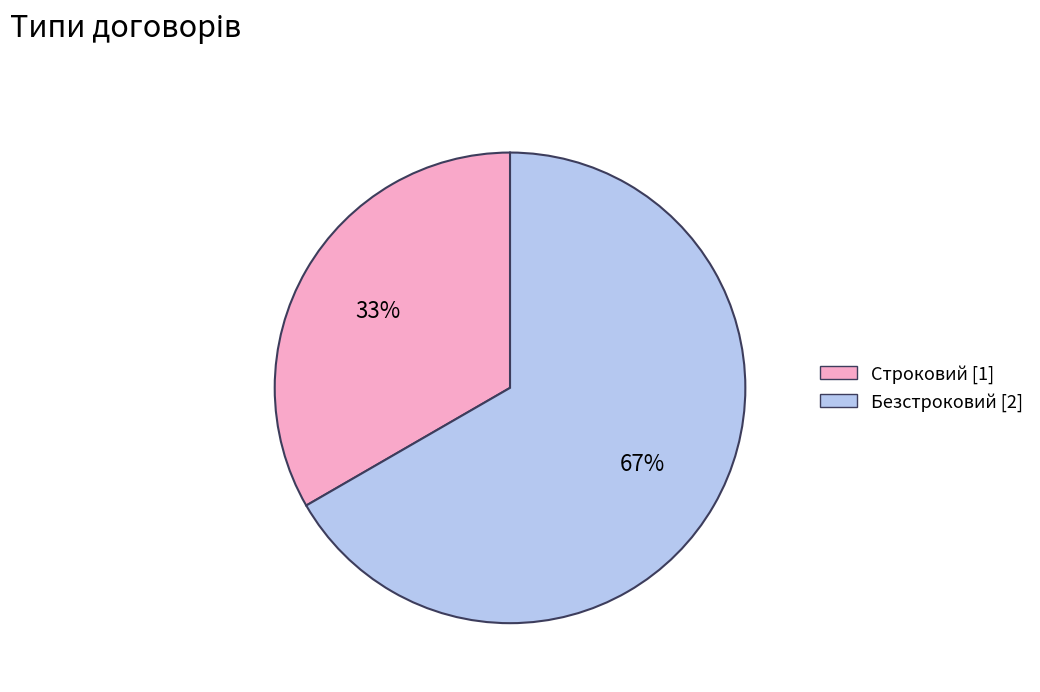

To the nearest percent, what portion does Строковий represent?

33%